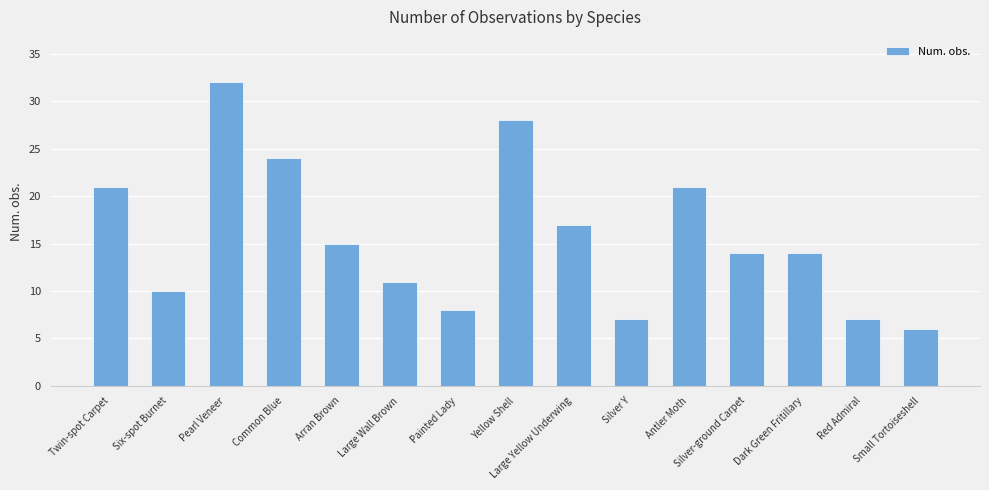

Reading right to left, list all the values displayed in this chart.

Small Tortoiseshell=6	Red Admiral=7	Dark Green Fritillary=14	Silver-ground Carpet=14	Antler Moth=21	Silver Y=7	Large Yellow Underwing=17	Yellow Shell=28	Painted Lady=8	Large Wall Brown=11	Arran Brown=15	Common Blue=24	Pearl Veneer=32	Six-spot Burnet=10	Twin-spot Carpet=21